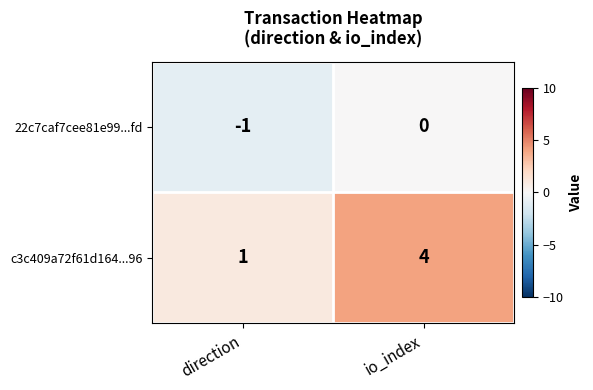

What is the minimum value shown in the chart?

-1